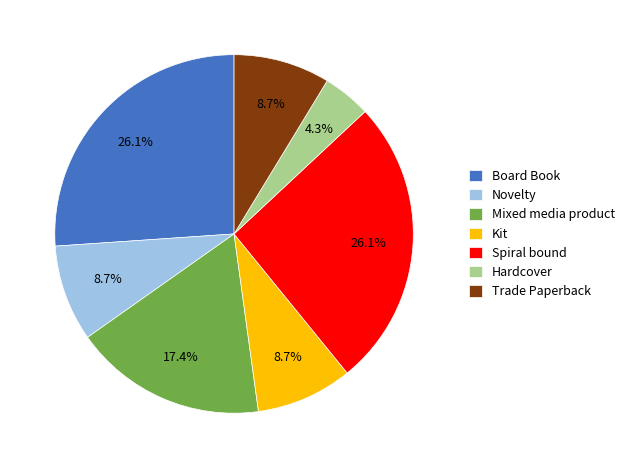

Which has a higher value, Novelty or Spiral bound?

Spiral bound